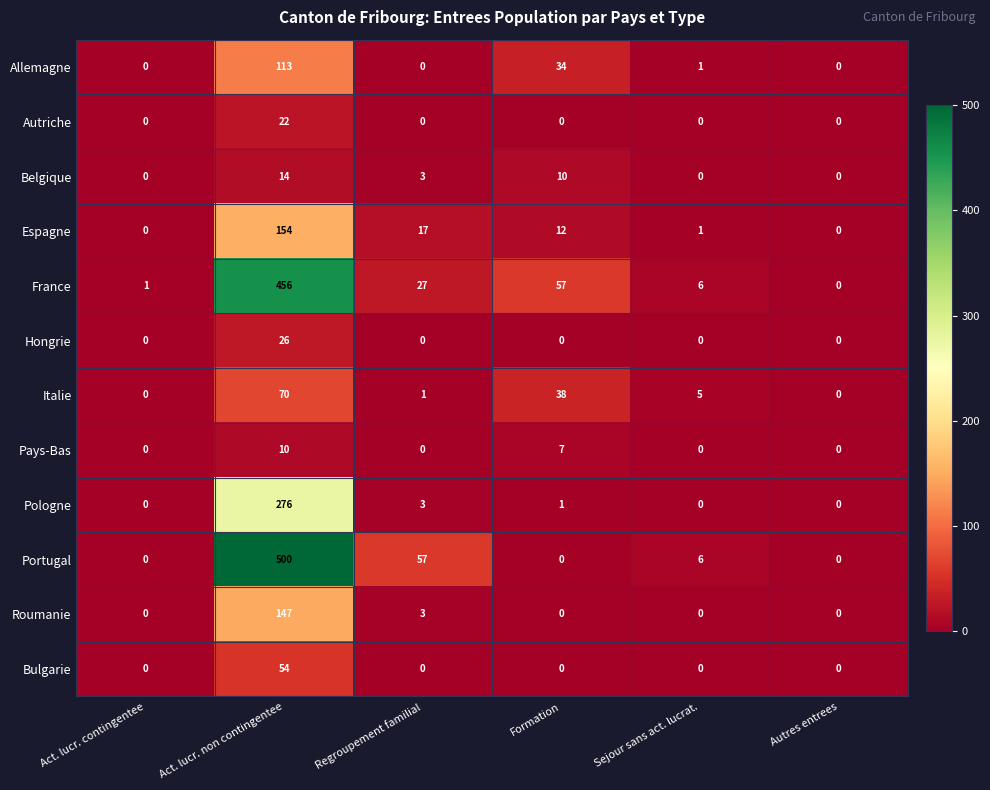

At how many categories does at least one series exceed 215?

1